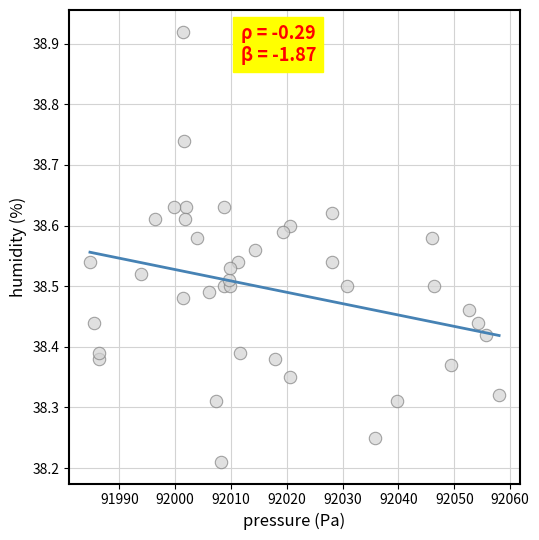

What is the range of X values (max minus min)?

73.3